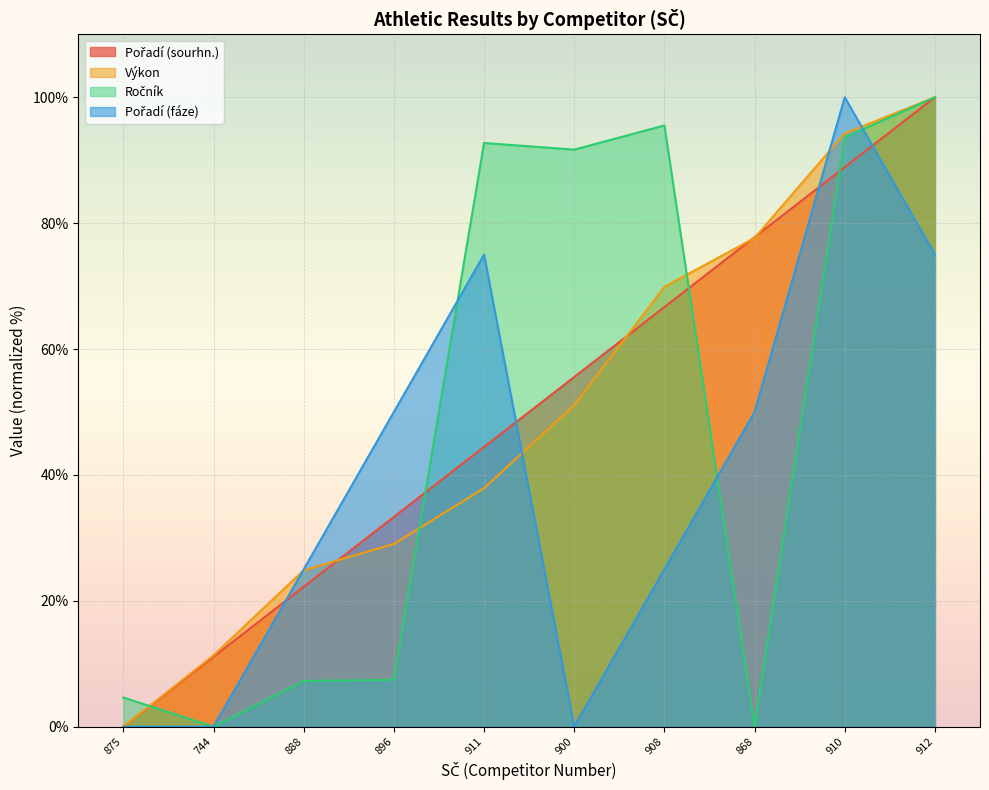

Is the value of Ročník at 868 greater than the value of Pořadí (sourhn.) at 908?

No